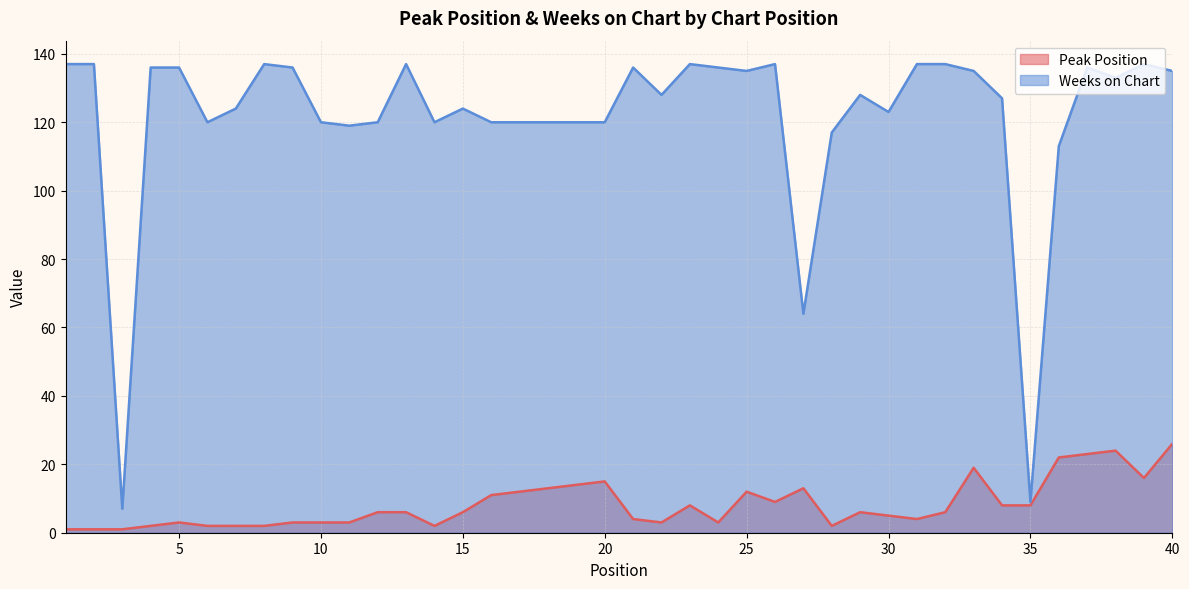

How many values in the Peak Position series exceed 6?

17